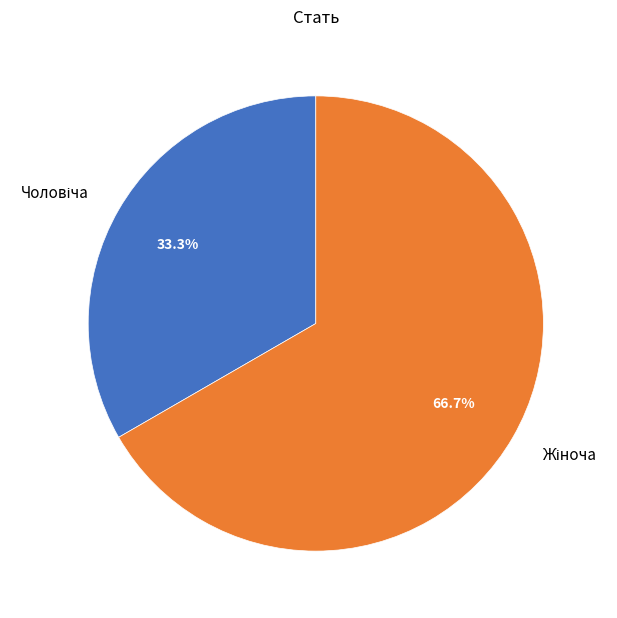

To the nearest percent, what is the difference between the largest and smallest slice percentages?

33%